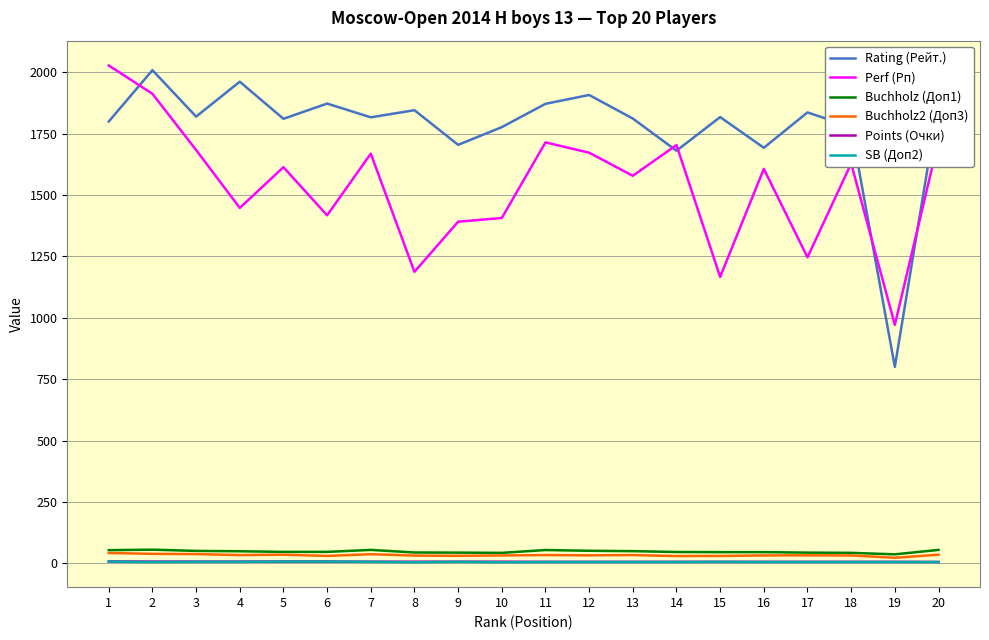

What is the average value of the Points (Очки) series?

6.4